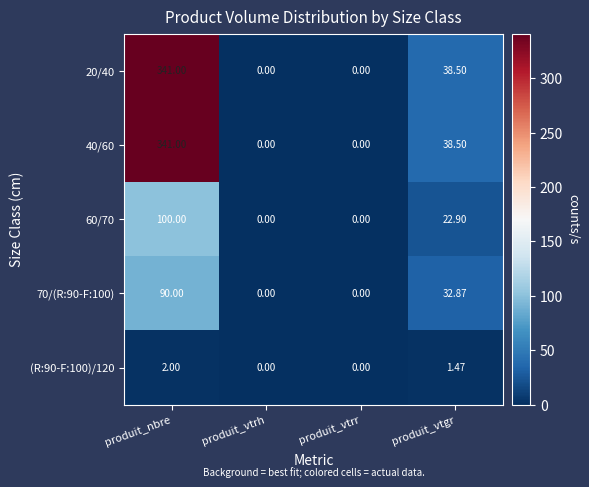

What is the total value across all series at produit_vtgr?

134.2